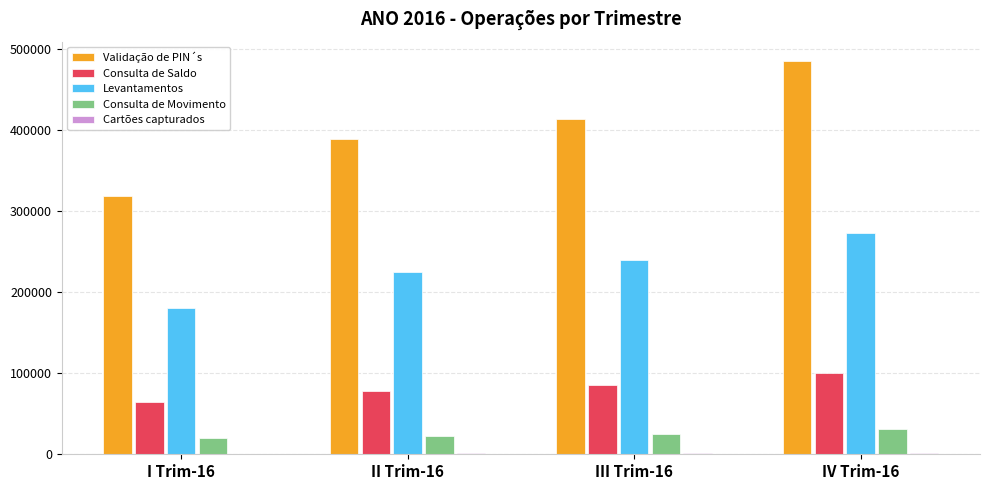

What is the sum of all Levantamentos values?

917119